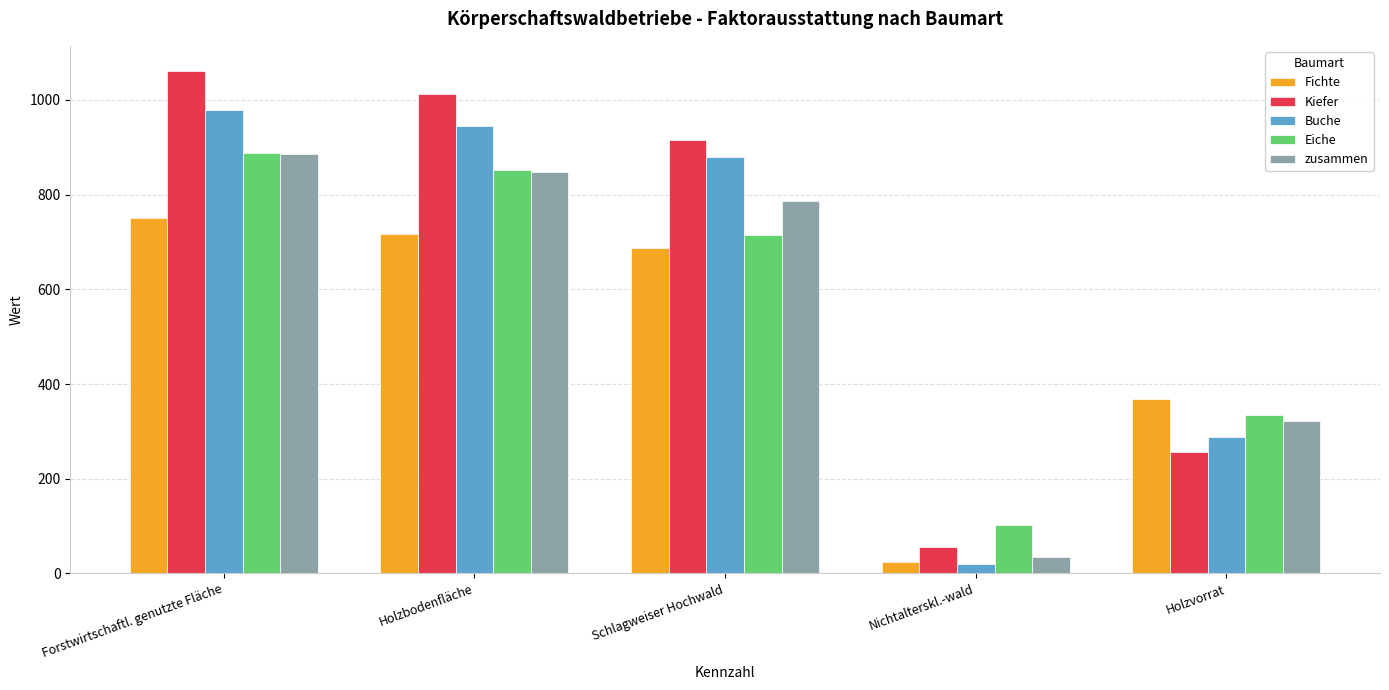

Reading right to left, list all the values displayed in this chart.

Fichte: Holzvorrat=368.6	Nichtalterskl.-wald=23.1	Schlagweiser Hochwald=687.9	Holzbodenfläche=716.4	Forstwirtschaftl. genutzte Fläche=751.1
Kiefer: Holzvorrat=256.3	Nichtalterskl.-wald=56.5	Schlagweiser Hochwald=916.1	Holzbodenfläche=1013.1	Forstwirtschaftl. genutzte Fläche=1061.2
Buche: Holzvorrat=288.4	Nichtalterskl.-wald=20.2	Schlagweiser Hochwald=879.9	Holzbodenfläche=945.1	Forstwirtschaftl. genutzte Fläche=978.7
Eiche: Holzvorrat=335.5	Nichtalterskl.-wald=101.8	Schlagweiser Hochwald=714.6	Holzbodenfläche=851.2	Forstwirtschaftl. genutzte Fläche=888.2
zusammen: Holzvorrat=322.9	Nichtalterskl.-wald=34.5	Schlagweiser Hochwald=787.0	Holzbodenfläche=848.8	Forstwirtschaftl. genutzte Fläche=884.8